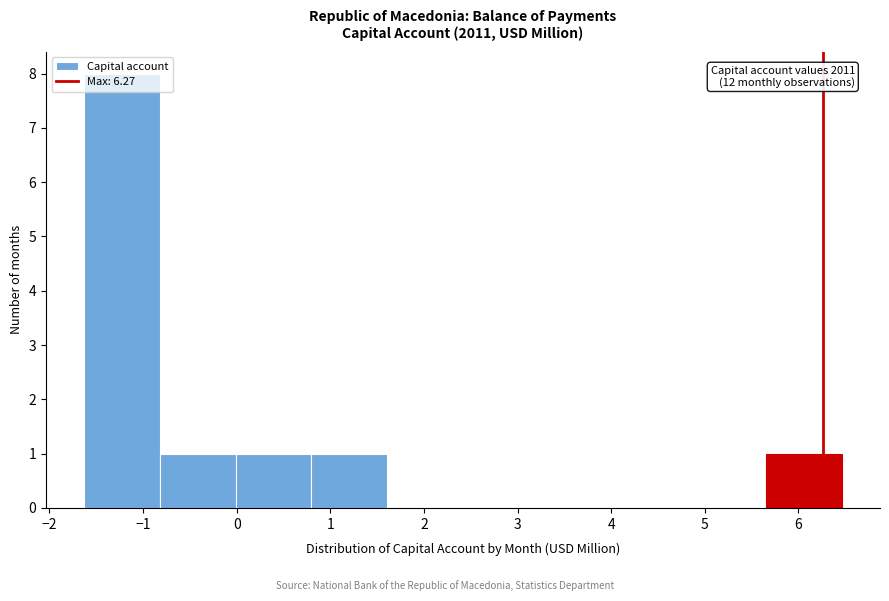

Which range on the x-axis has the tallest bar?

-1.6 to -0.8